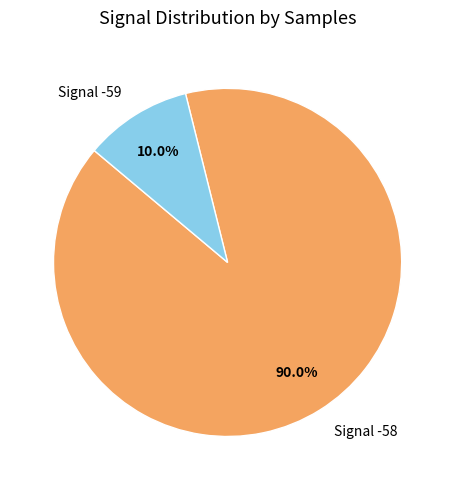

Is the sum of Signal -58 and Signal -59 greater than half?

Yes